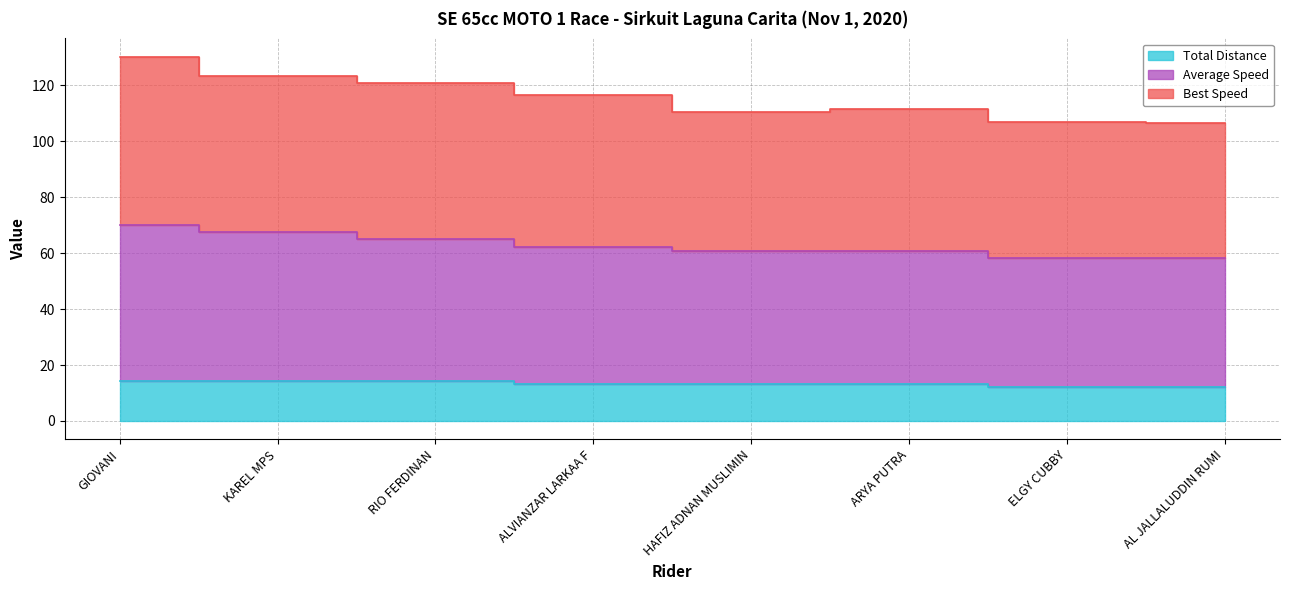

How many lines are shown in the chart?

3